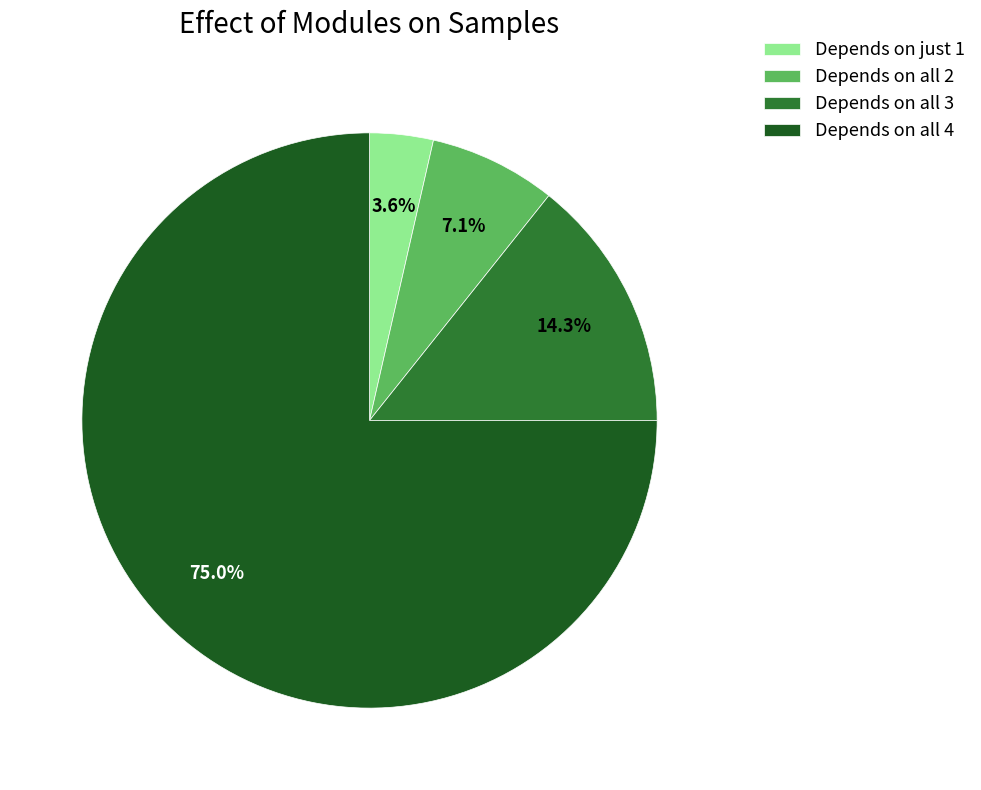

Rank the categories by value from highest to lowest.

Depends on all 4, Depends on all 3, Depends on all 2, Depends on just 1